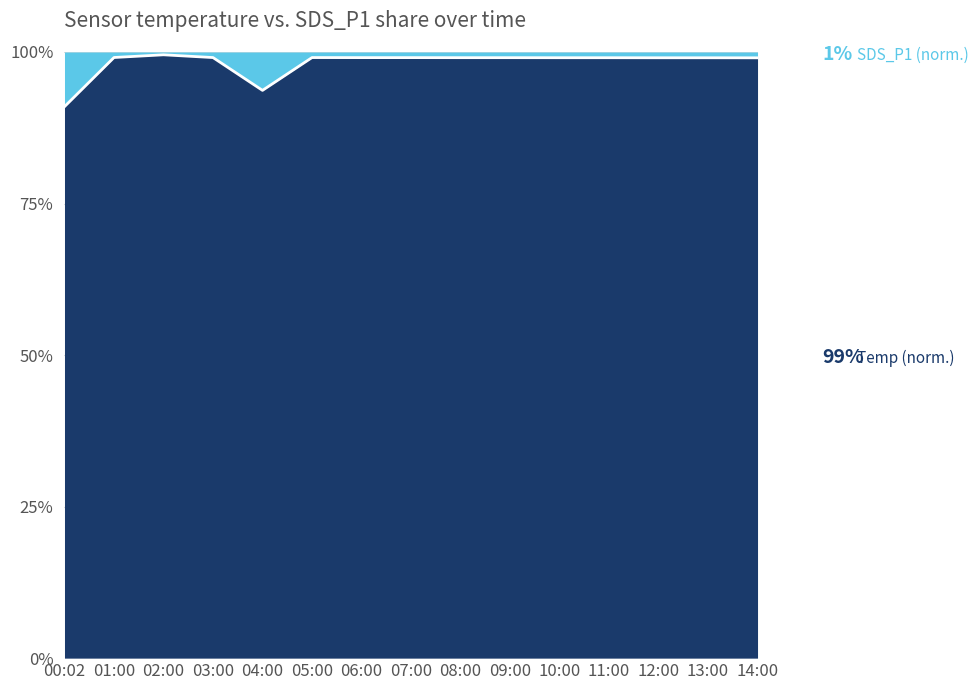

What is the label of the 10th point from the left?

09:00